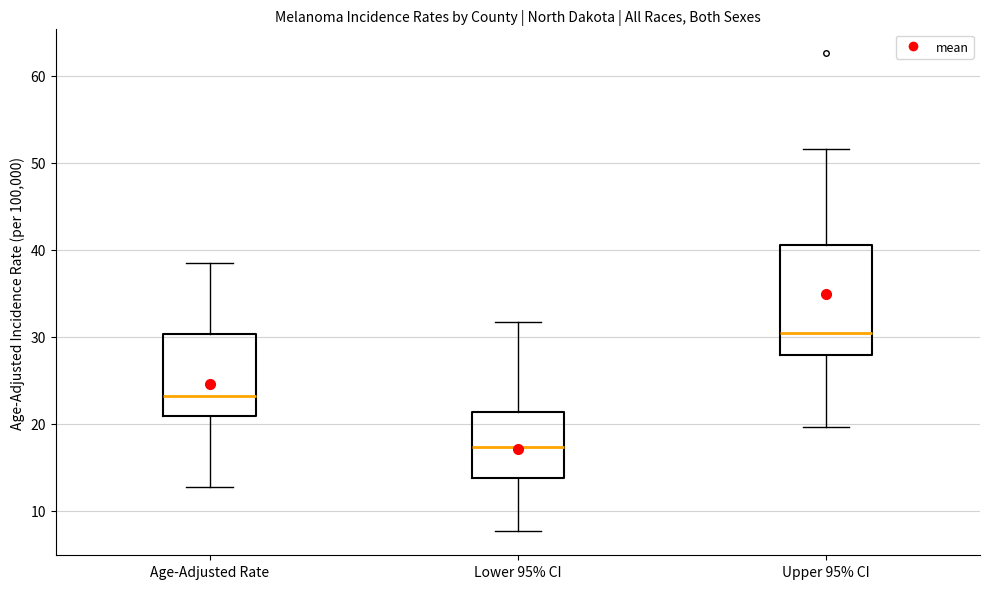

Reading left to right, transcribe this box plot: for each box, give where its median line is, the range the box spans, and where its two whiskers end, as read against the y-axis. The values are not printed on the chart, so give them approximately, as read against the axis.

Age-Adjusted Rate: median 23, box 21 to 30, whiskers 13 to 39
Lower 95% CI: median 17, box 14 to 21, whiskers 8 to 32
Upper 95% CI: median 30, box 28 to 41, whiskers 20 to 52